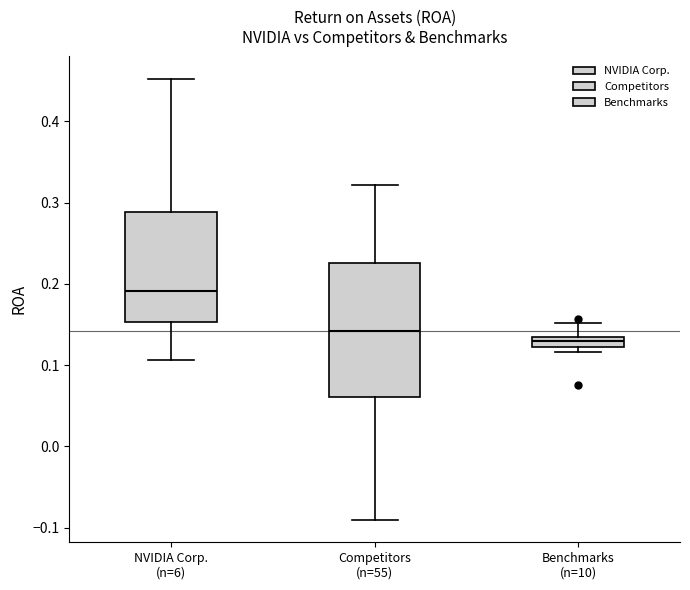

Which box has the highest median line?

NVIDIA Corp. (n=6)